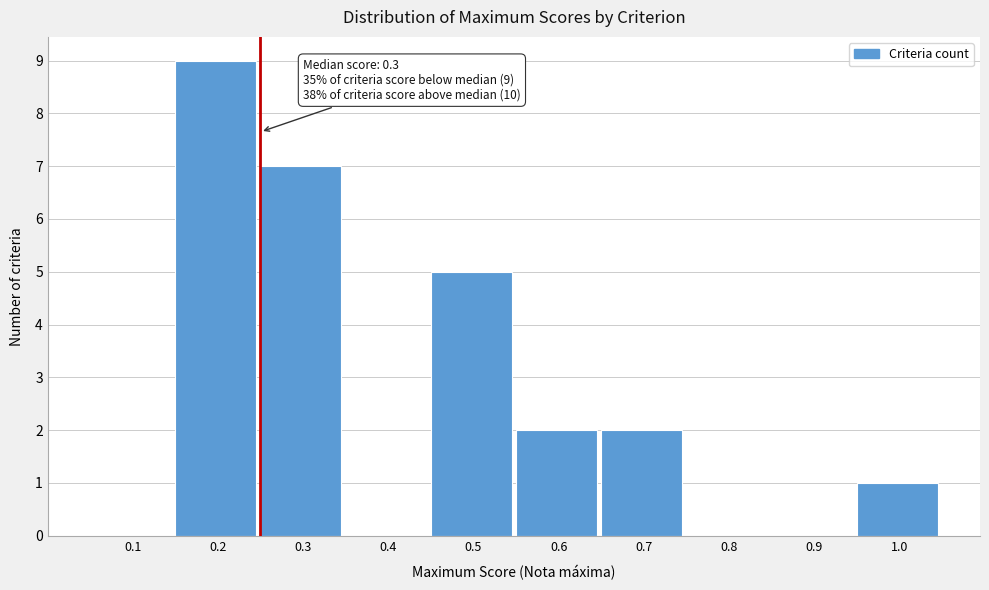

Reading left to right, what are all the values shown in this chart?

0.1=0	0.2=9	0.3=7	0.4=0	0.5=5	0.6=2	0.7=2	0.8=0	0.9=0	1.0=1